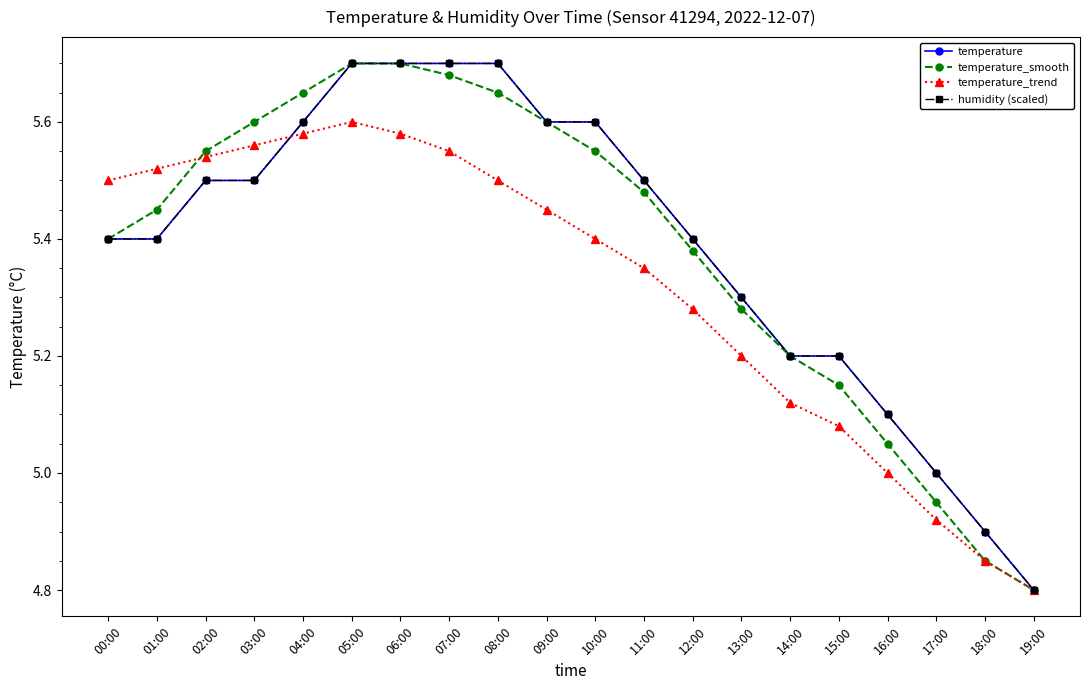

Which label corresponds to the largest value in the chart?

05:00